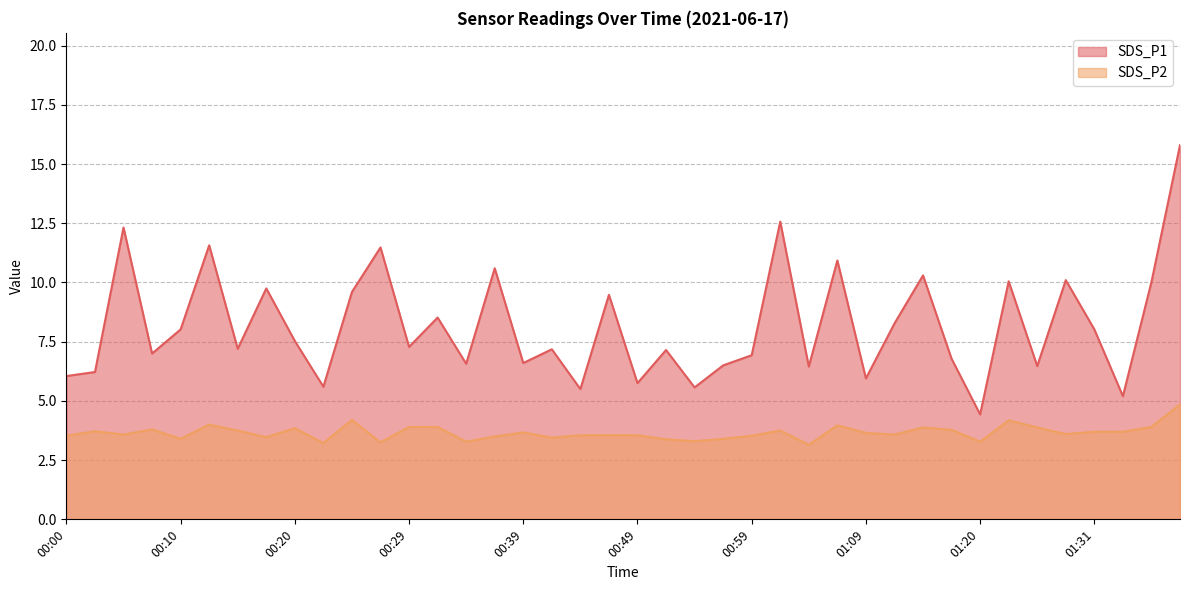

What is the label of the 31st point from the right?

00:22